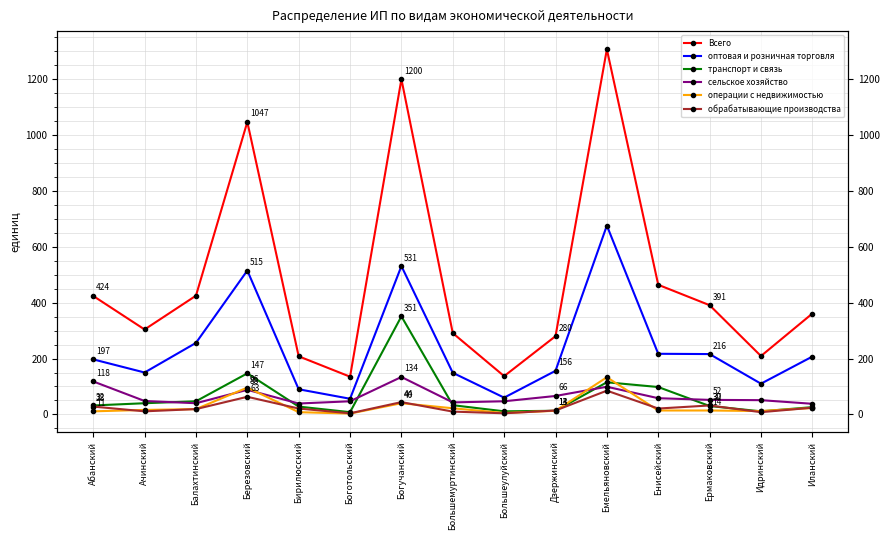

Reading left to right, transcribe all the data shown in this chart.

Всего: 424	304	425	1047	208	135	1200	291	137	280	1307	464	391	209	361
оптовая и розничная торговля: 197	150	256	515	90	56	531	149	60	156	676	217	216	110	207
транспорт и связь: 32	40	47	147	28	8	351	33	11	13	115	98	30	11	26
сельское хозяйство: 118	48	40	88	39	47	134	43	47	66	99	58	52	51	38
операции с недвижимостью: 11	16	19	96	8	3	40	22	5	13	133	14	14	12	23
обрабатывающие производства: 28	11	19	63	21	4	44	10	4	14	85	21	32	8	24